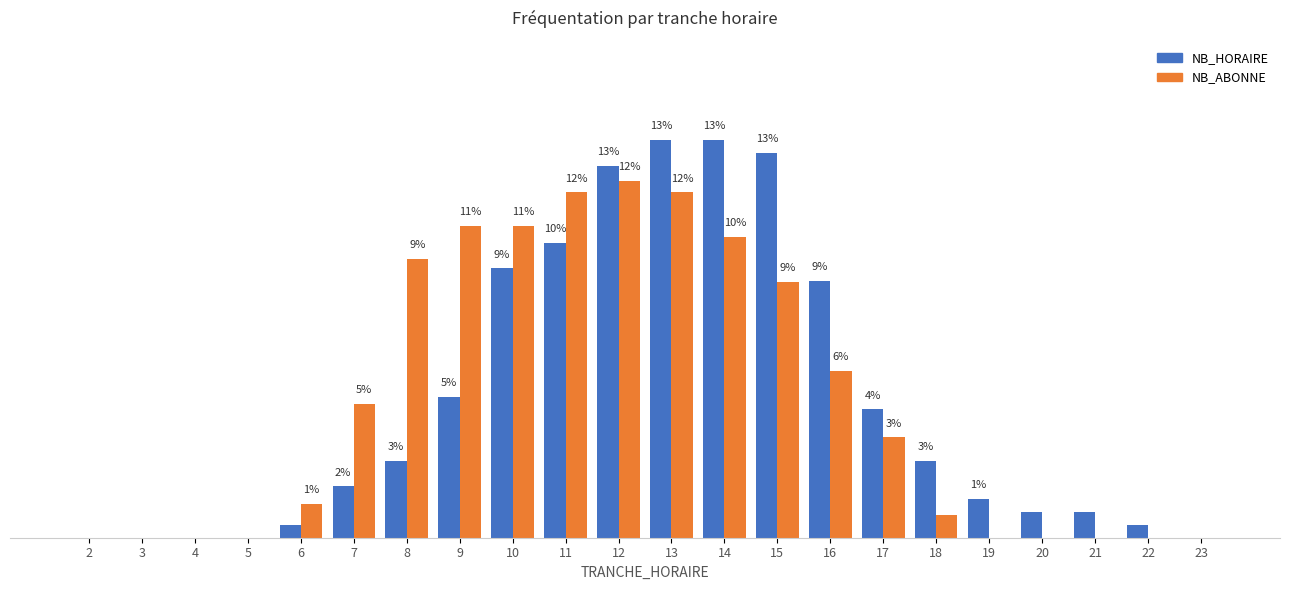

What are all the series names shown in the legend?

NB_HORAIRE, NB_ABONNE